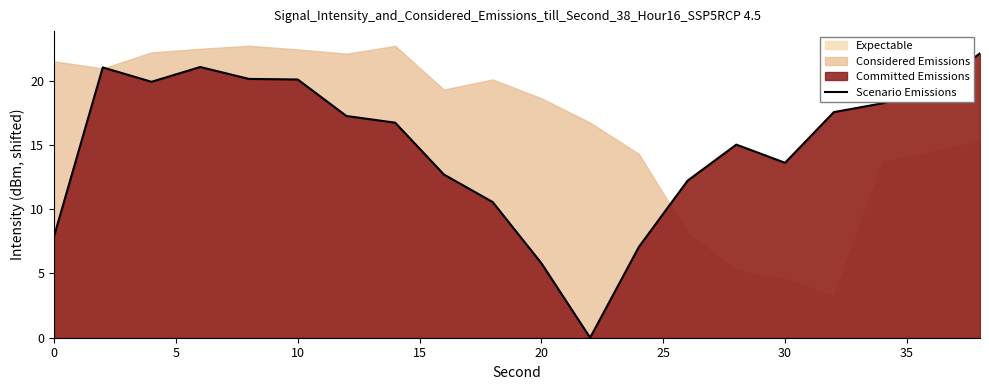

How many data points are less than 17?

10